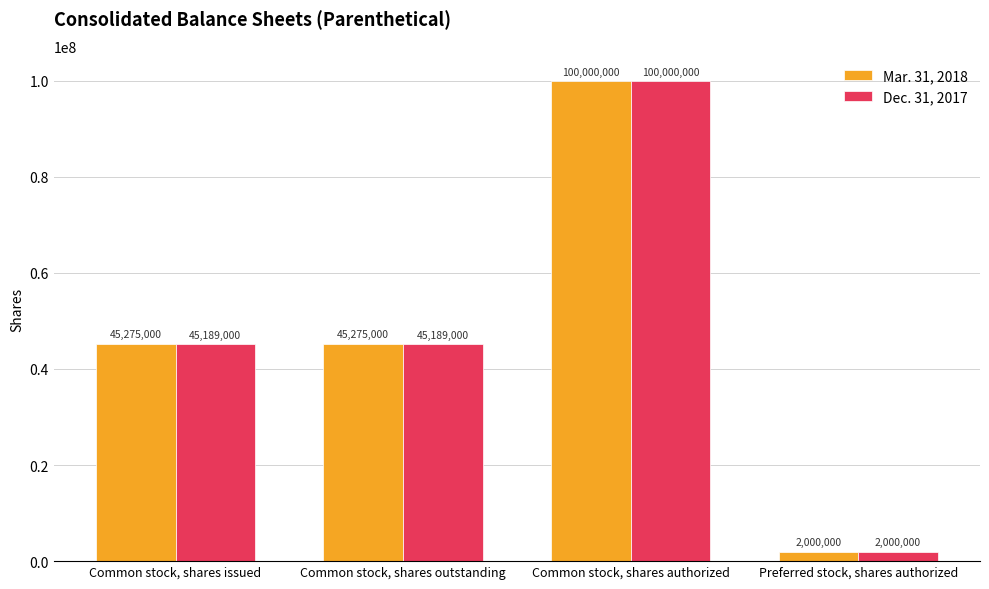

What is the difference between the highest and lowest values at Common stock, shares issued?

86000